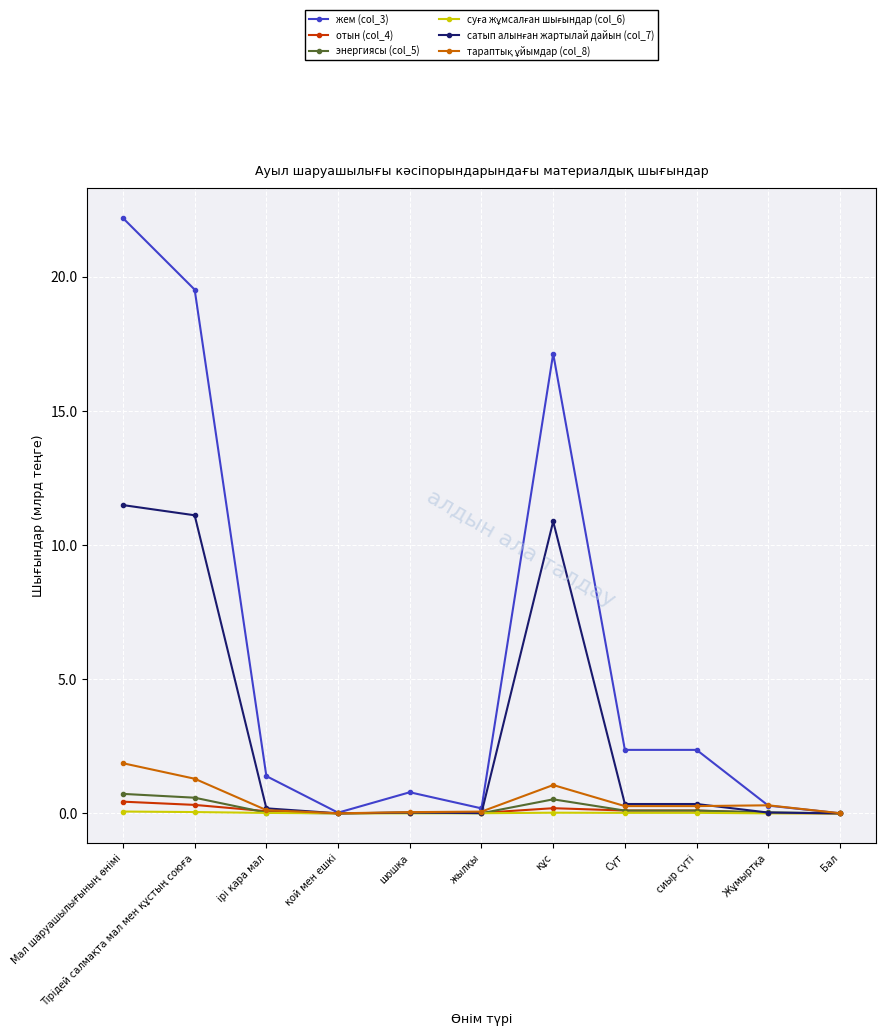

What is the difference between the maximum and minimum values in the жем (col_3) series?

22.2